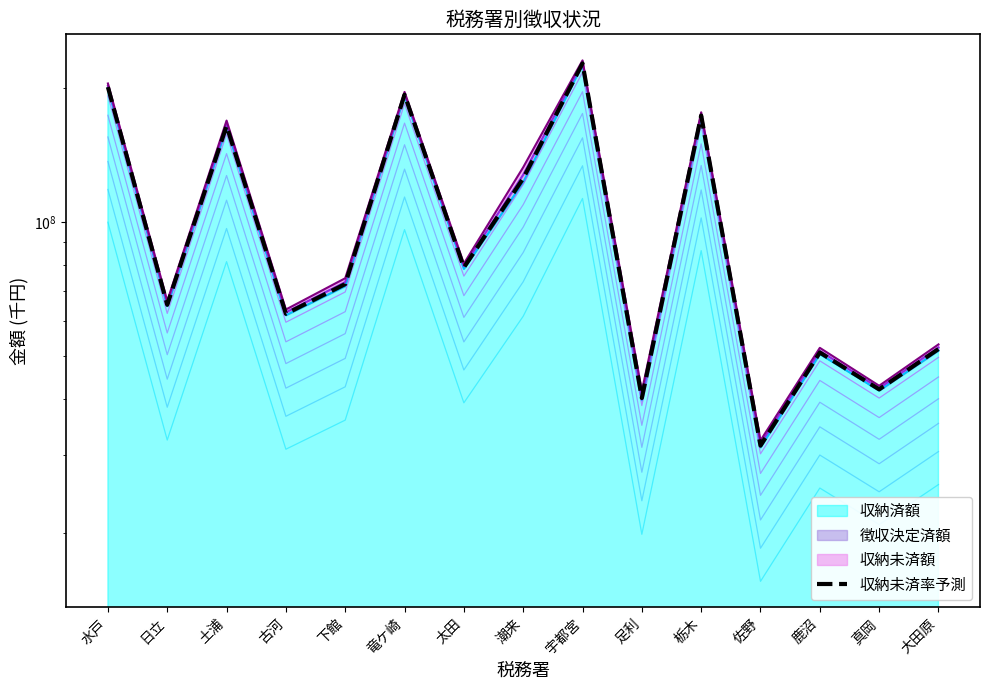

Does the chart have visible grid lines?

No